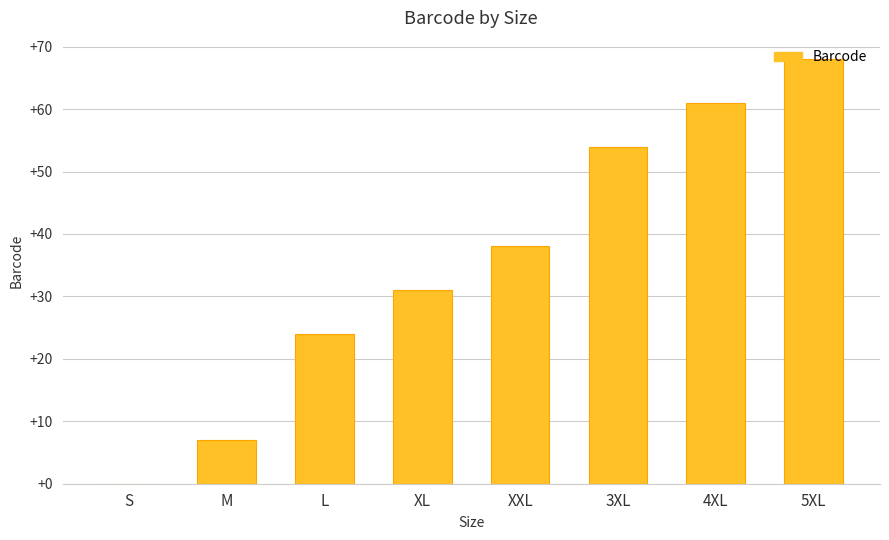

What value does the data have at XXL, to the nearest 10?

40